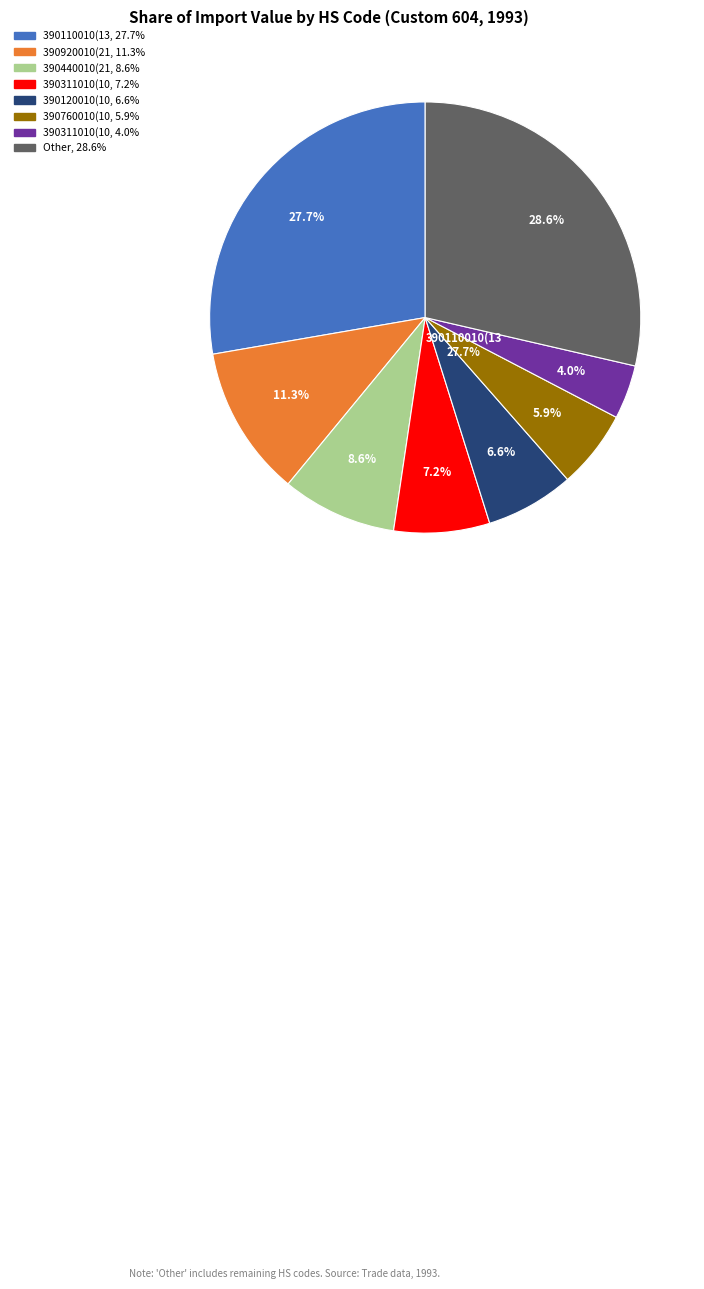

Do 390461010(213) and 390760010(103) together represent more than half of the pie?

No